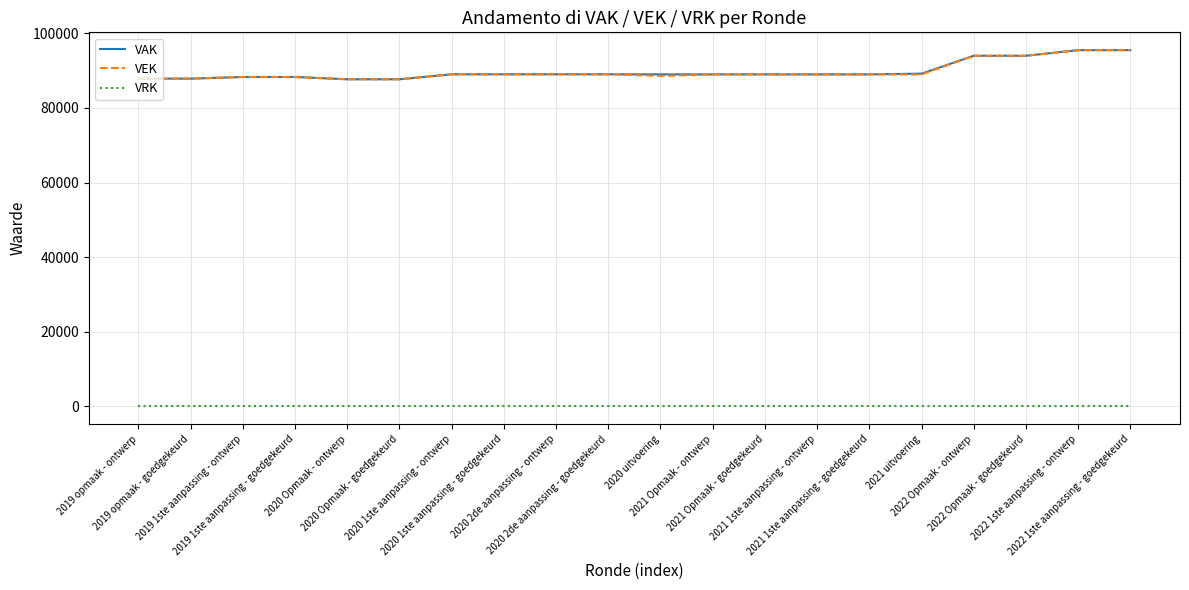

What is the minimum value for VAK?

87691